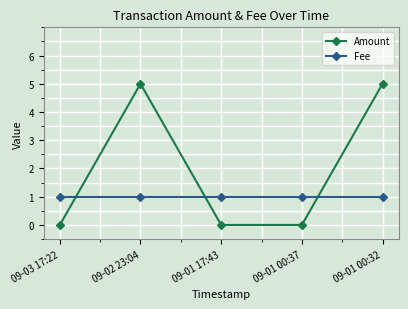

What is the total value across all series at 09-02 23:04?

6